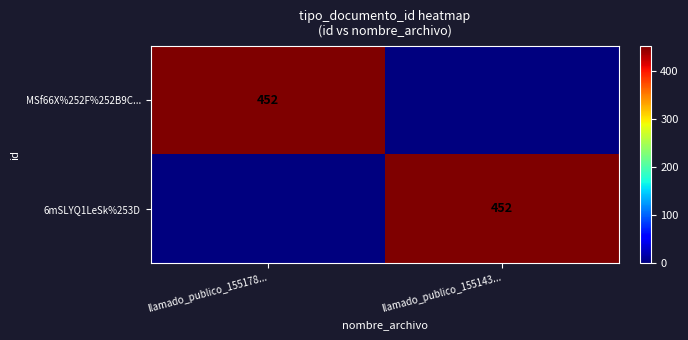

At which category is the sum across all series the highest?

llamado_publico_155178...